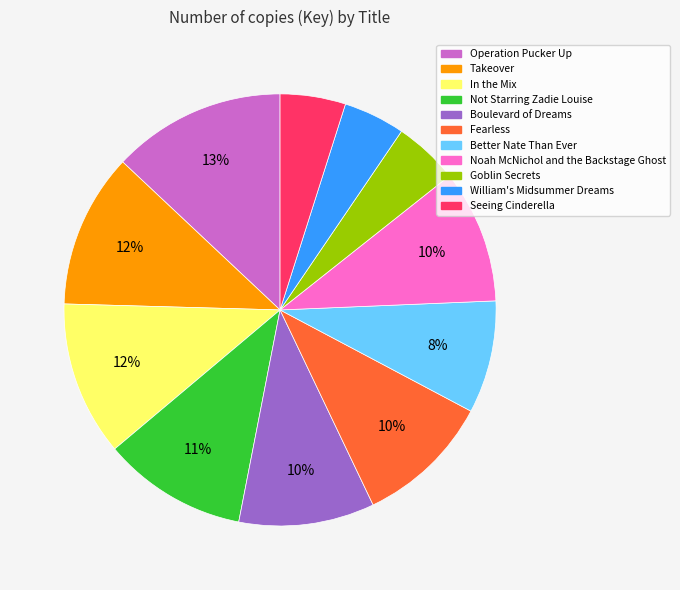

Do Operation Pucker Up and Takeover together represent more than half of the pie?

No